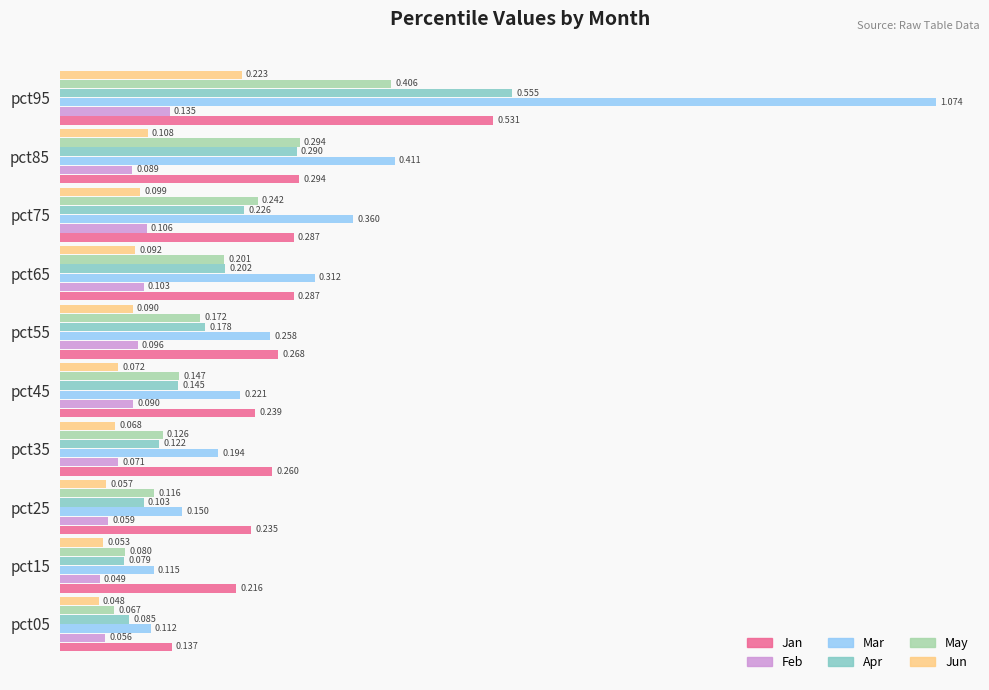

Between pct15 and pct85, which series saw the biggest shift?

Mar